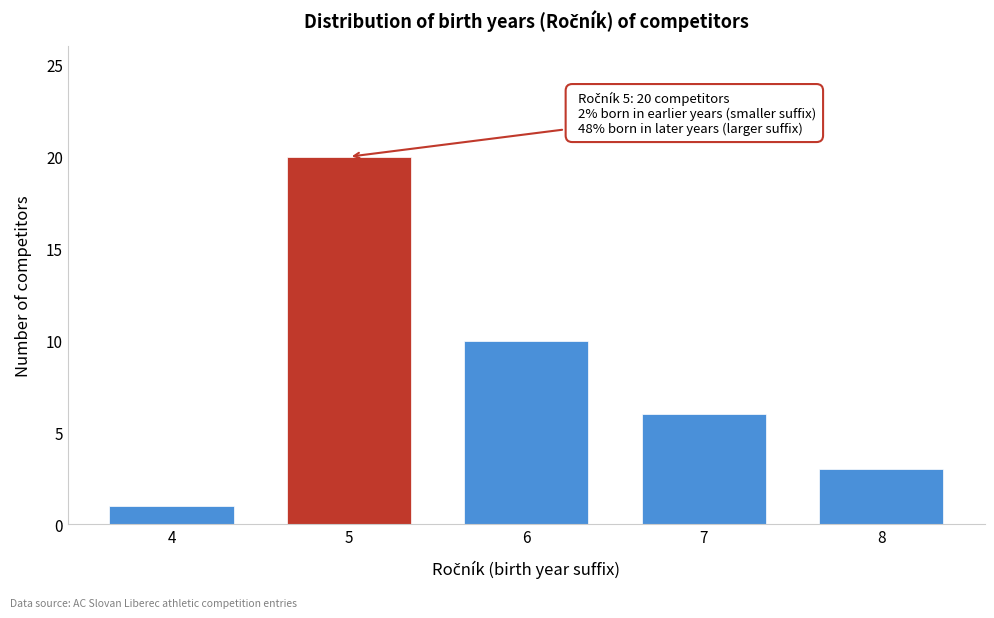

Reading left to right, what are all the values shown in this chart?

4=1	5=20	6=10	7=6	8=3